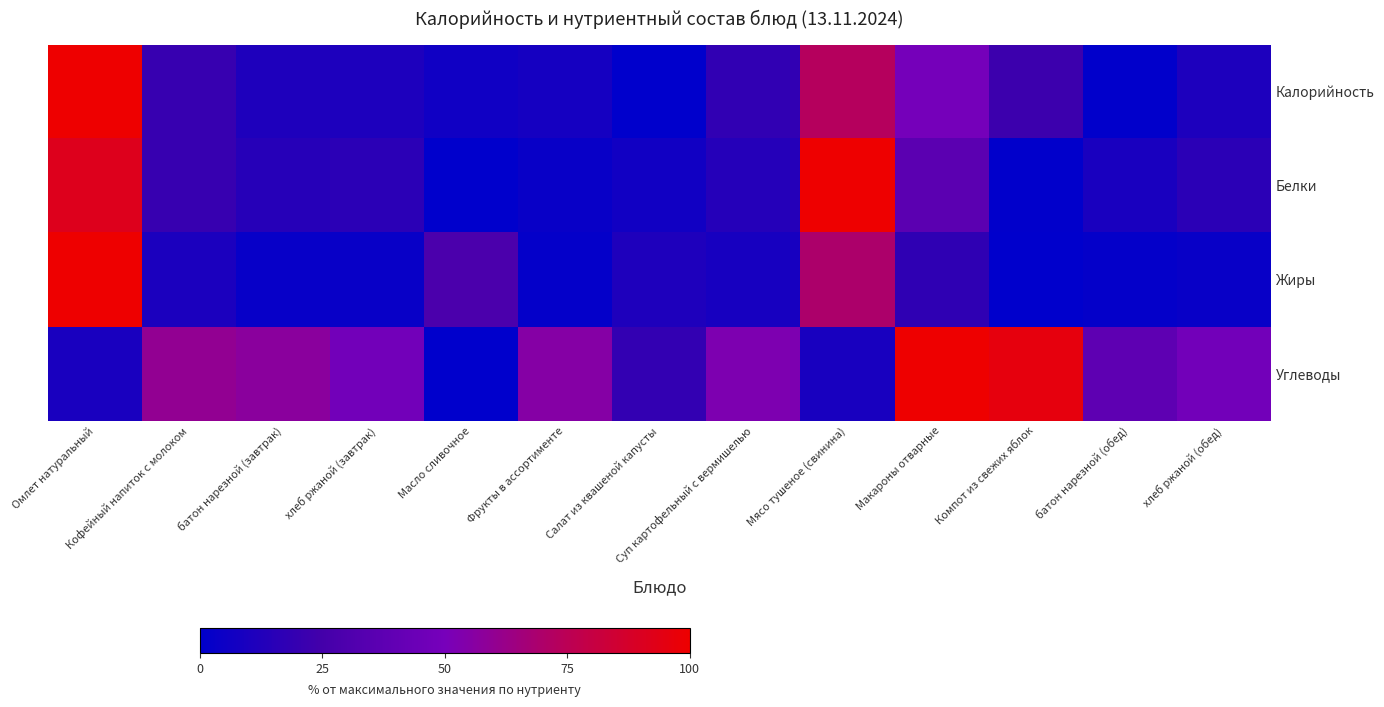

Which series has the largest range (max minus min)?

Калорийность